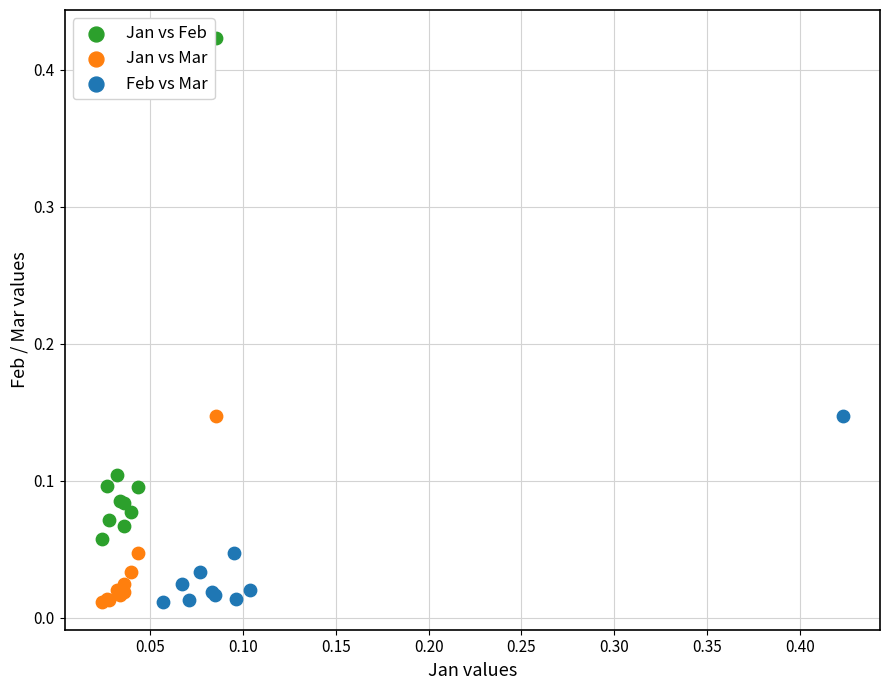

Which series contains the highest Y value?

Jan vs Feb